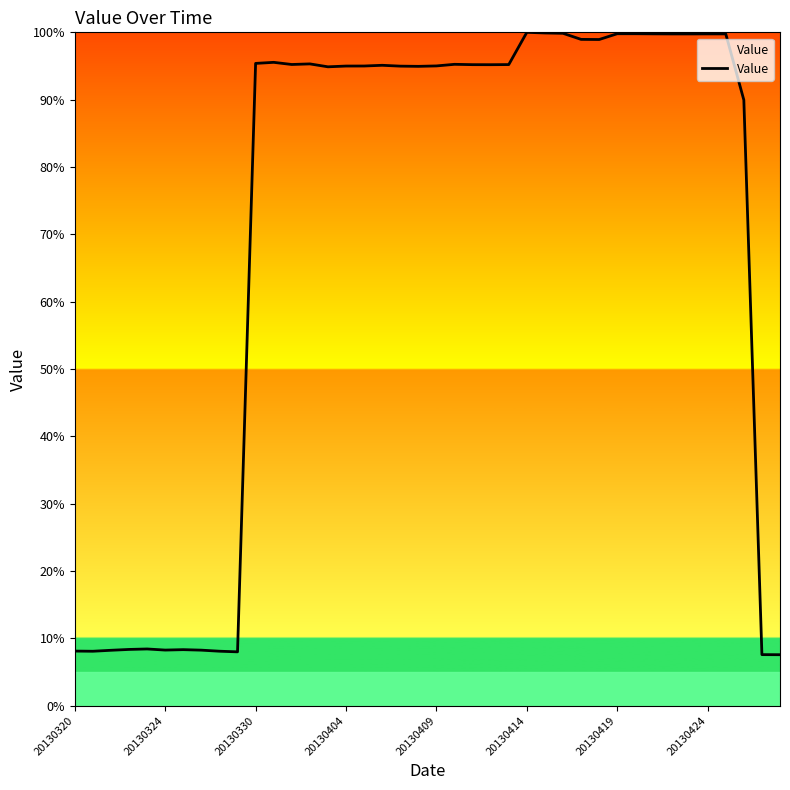

What is the difference between the maximum and minimum values?

92.4